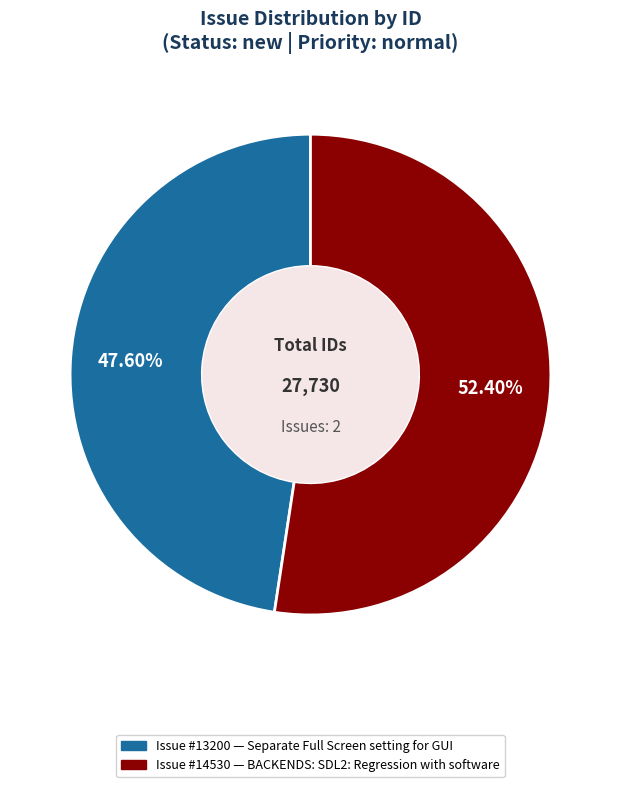

Does any single category account for the majority?

Yes